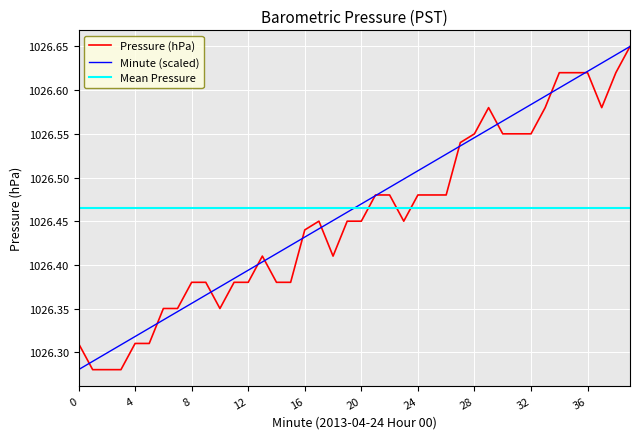

True or false: Minute has a value of 1693.2 at 35.

False